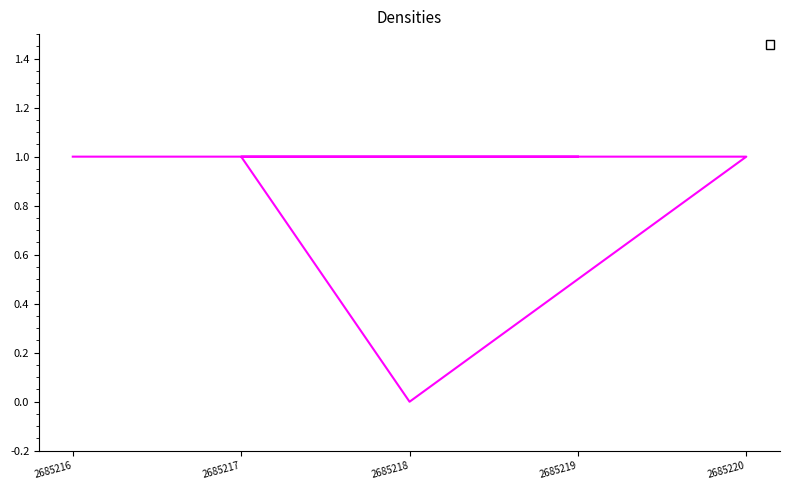

What is the difference between the second highest and minimum values?

1